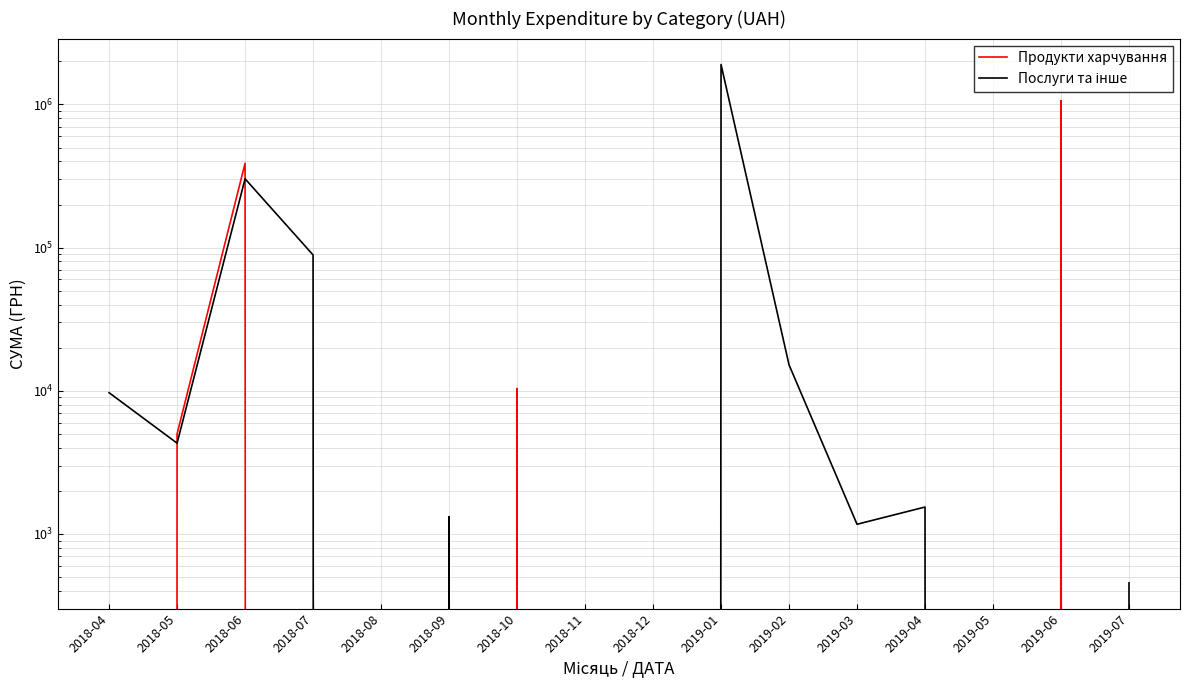

List the labels in order of Продукти харчування value, smallest first.

2018-04, 2018-07, 2018-08, 2018-09, 2018-11, 2018-12, 2019-01, 2019-02, 2019-03, 2019-04, 2019-05, 2019-07, 2018-05, 2018-10, 2018-06, 2019-06